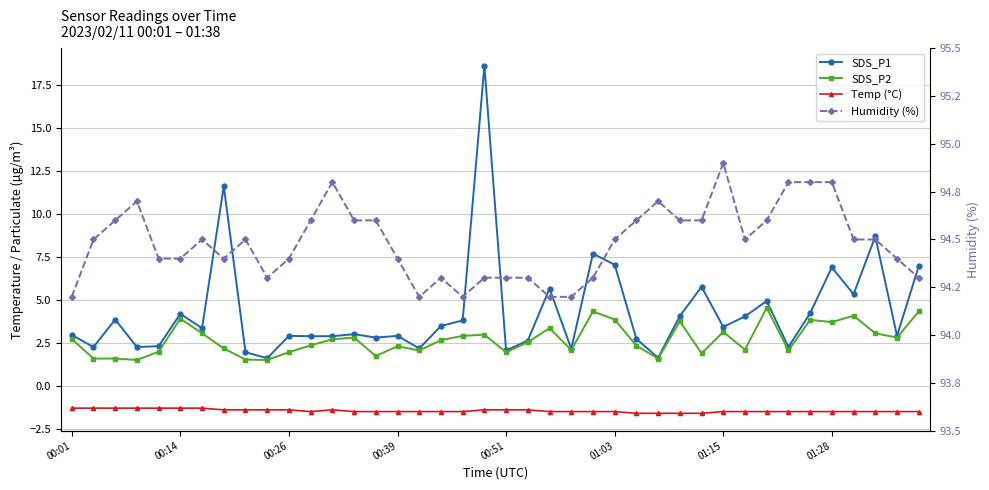

At how many categories does at least one series exceed 56?

40